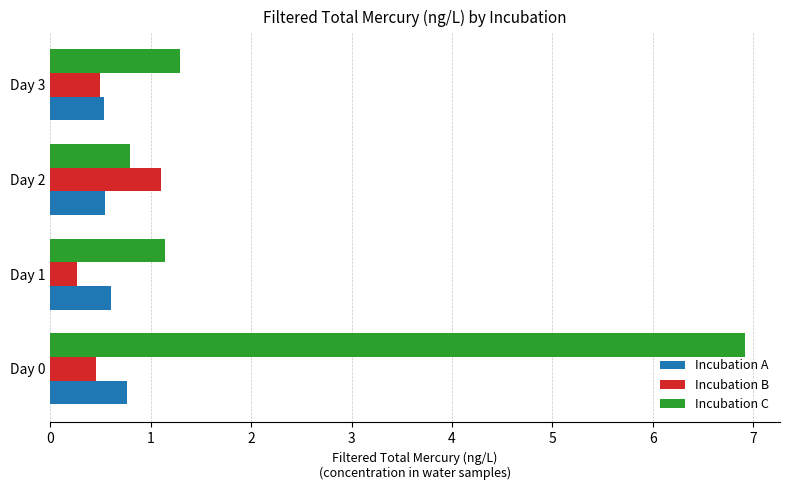

What is the difference between the highest and lowest values at Day 2?

0.6